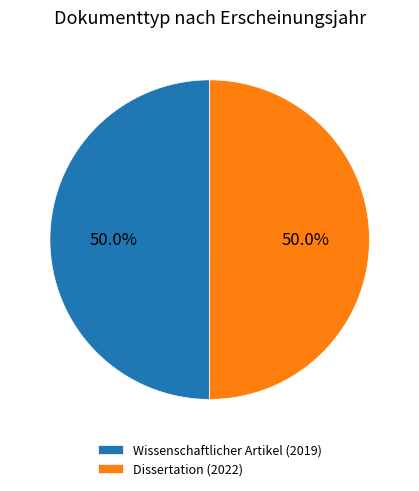

Is the sum of Wissenschaftlicher Artikel (2019) and Dissertation (2022) greater than half?

Yes